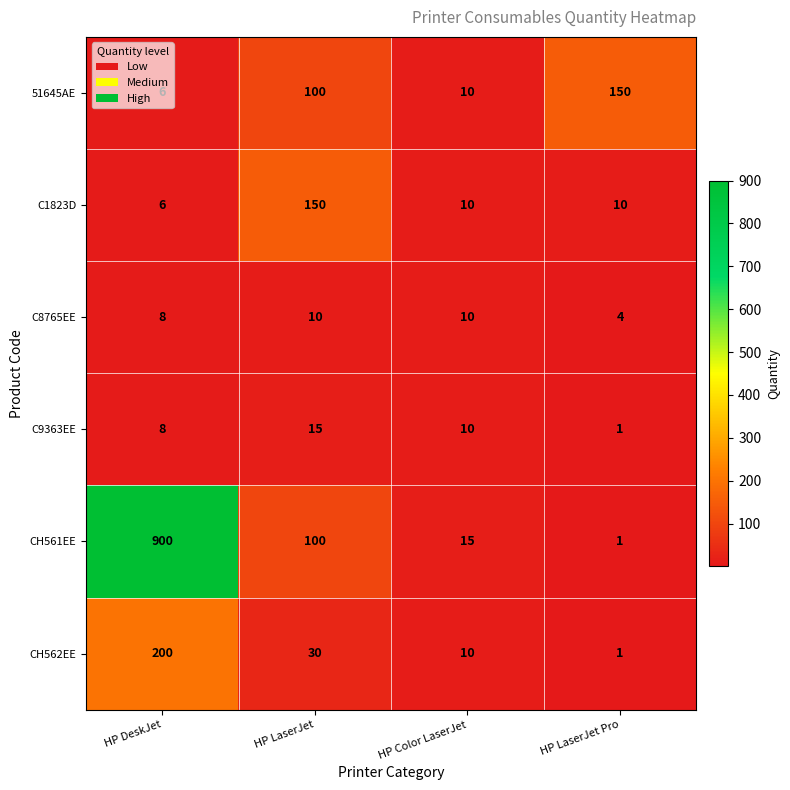

What is the greatest value displayed?

900